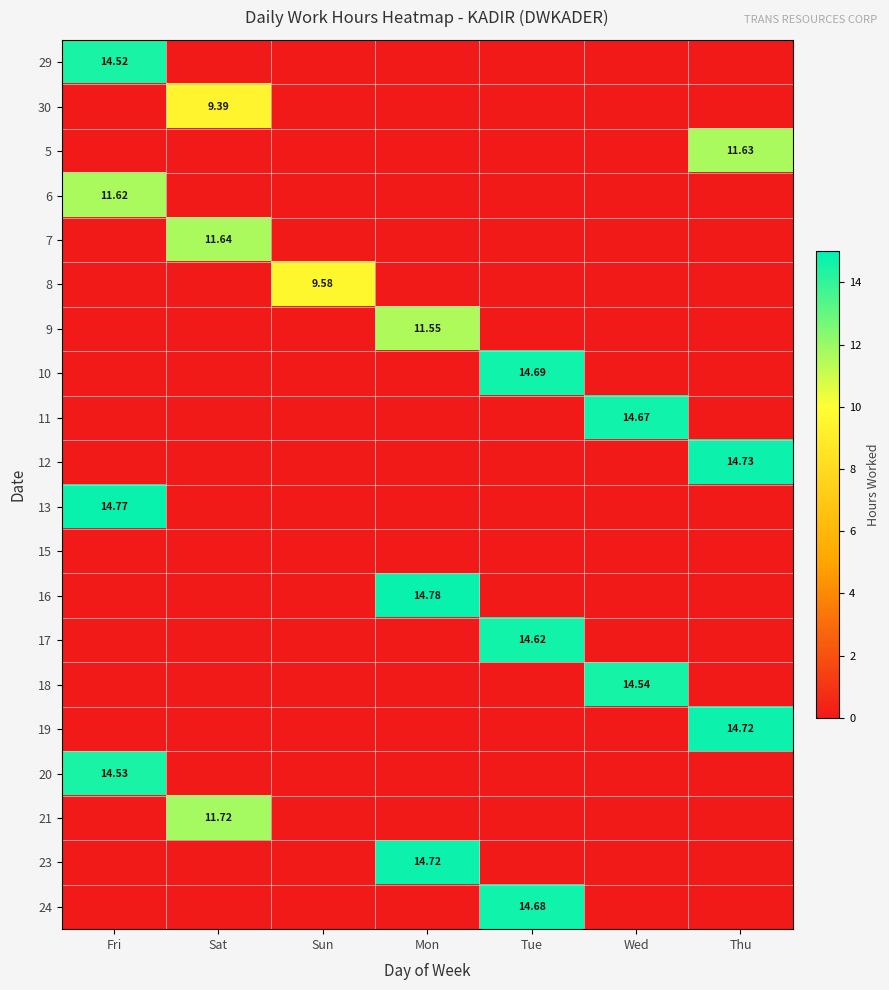

How many values in 29 are above zero?

1